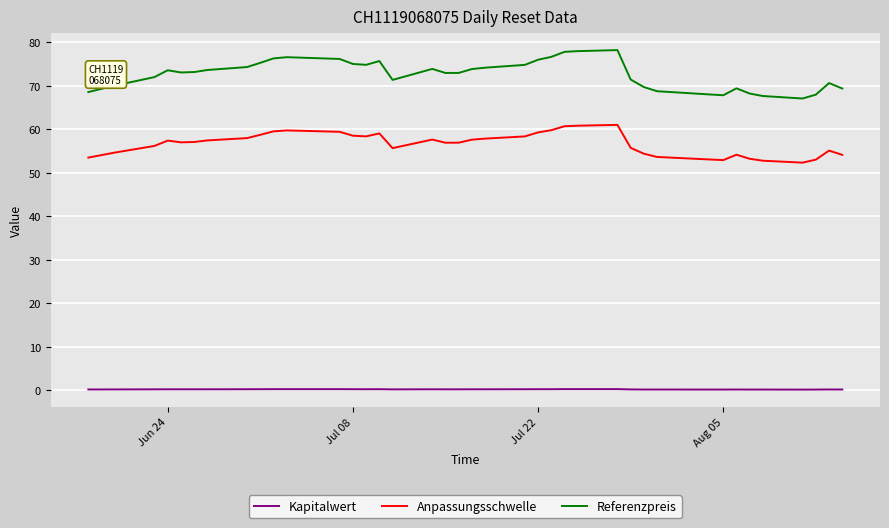

Which series has the largest total across all categories?

Referenzpreis